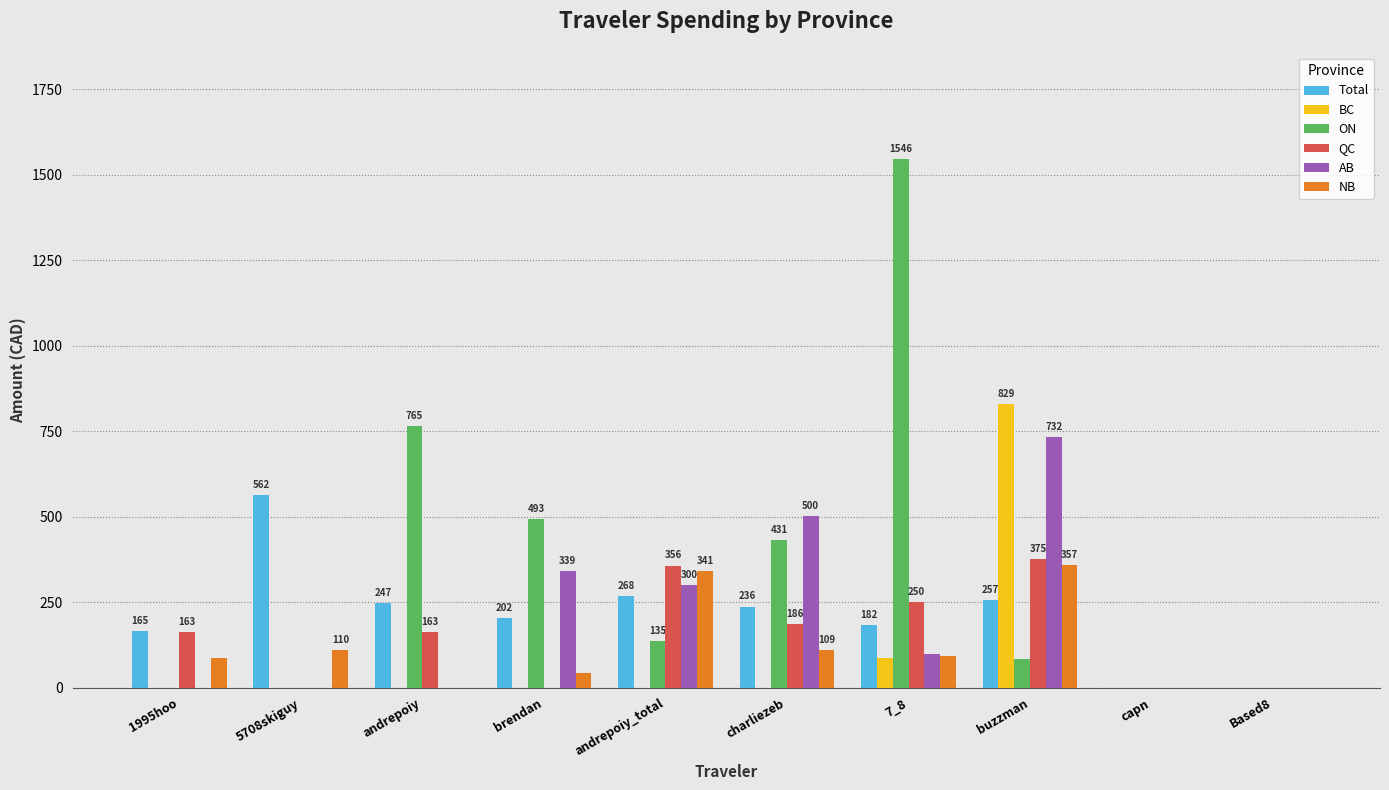

What is the spread (max minus min) of values at 1995hoo?

165.2